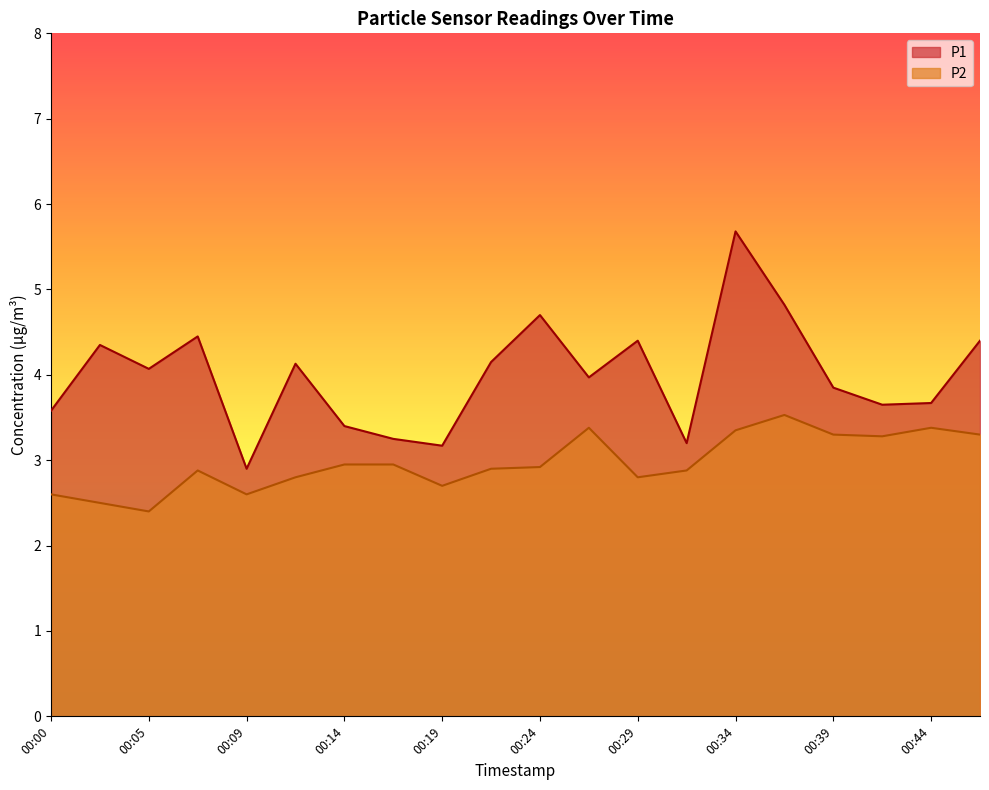

What is the difference between the maximum and minimum values in the P2 series?

1.1